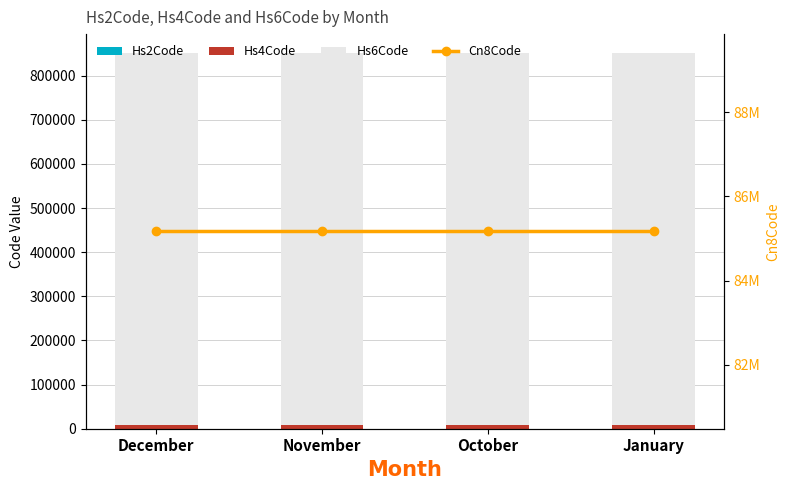

Reading left to right, extract all data points from this chart.

Hs2Code: December=85	November=85	October=85	January=85
Hs4Code: December=8431	November=8431	October=8431	January=8431
Hs6Code: December=843144	November=843144	October=843144	January=843144
Cn8Code: December=85166090	November=85166090	October=85166090	January=85166090